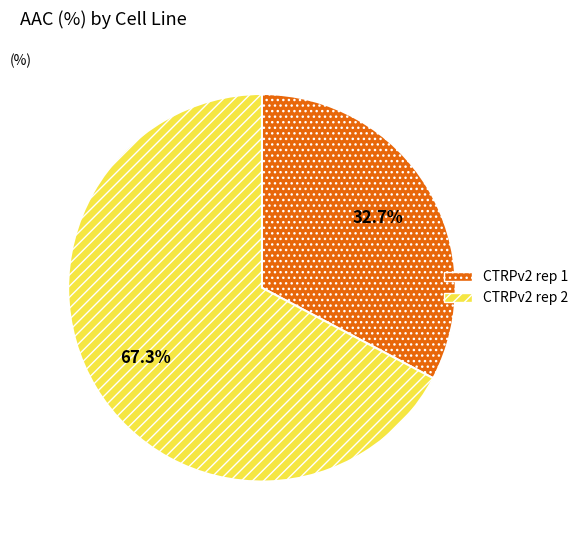

What percentage is the CTRPv2 rep 2 slice, to the nearest percent?

67%